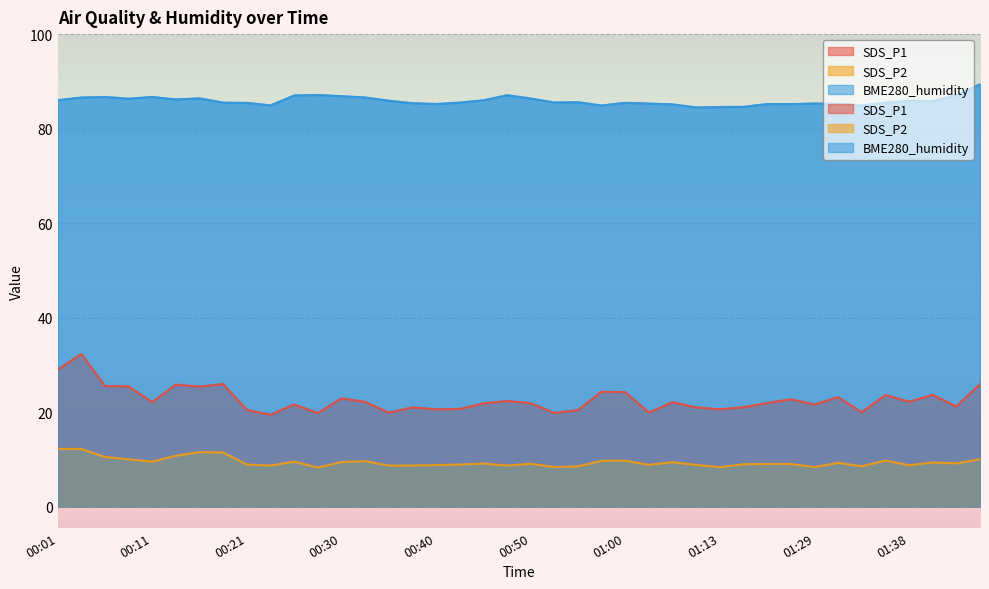

Between 00:18 and 01:08, which is larger?

00:18